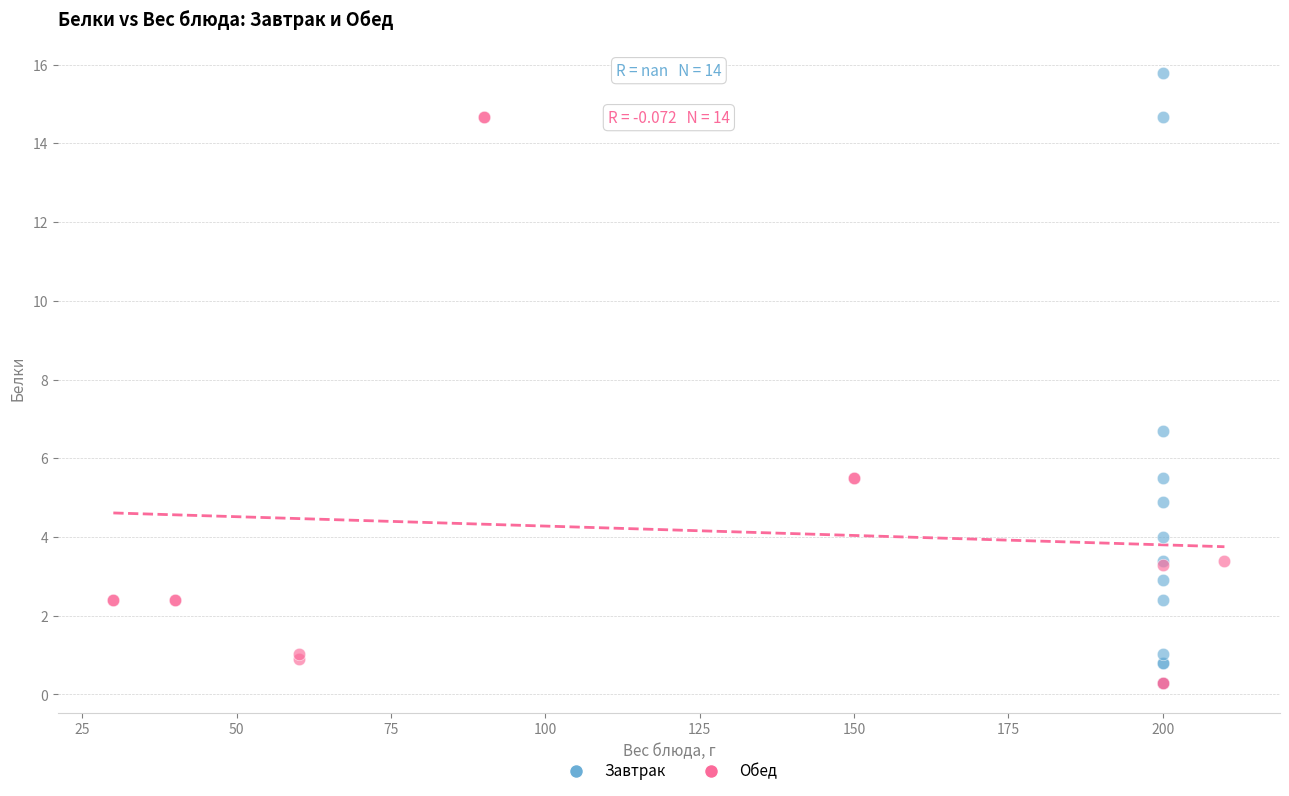

What are all the series names shown in the legend?

Завтрак, Обед